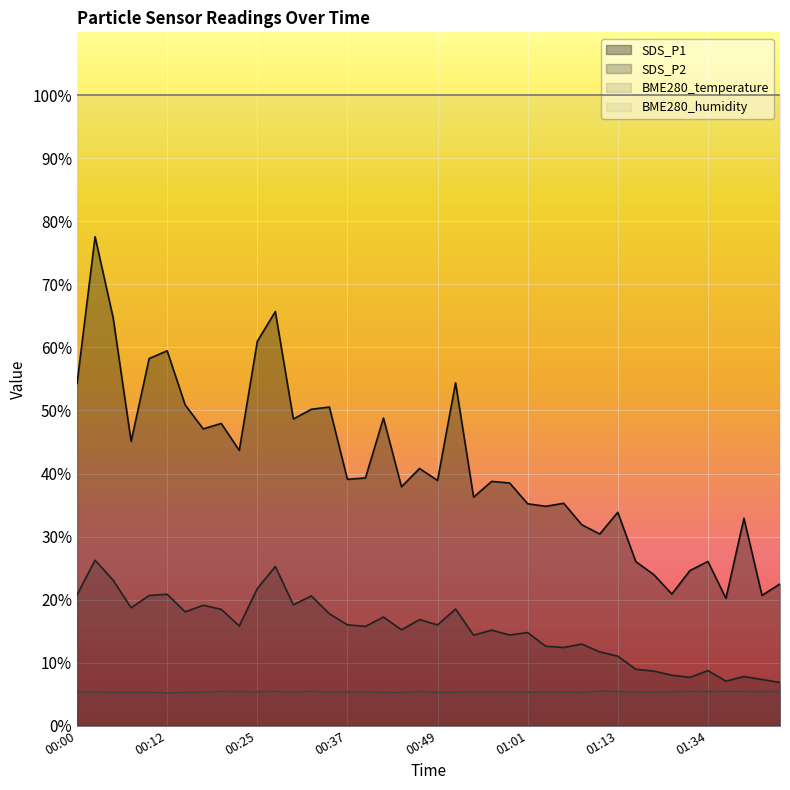

Reading left to right, transcribe all the data shown in this chart.

SDS_P1: 54.3	77.6	64.8	45.1	58.2	59.5	50.9	47.1	48.0	43.7	61.0	65.7	48.6	50.2	50.5	39.1	39.3	48.8	37.9	40.8	38.9	54.4	36.2	38.8	38.5	35.2	34.8	35.3	31.9	30.4	33.9	26.0	23.9	20.9	24.6	26.1	20.2	32.9	20.7	22.5
SDS_P2: 20.8	26.2	23.1	18.7	20.6	20.9	18.1	19.1	18.4	15.8	21.8	25.2	19.2	20.6	17.8	16.0	15.8	17.2	15.2	16.8	16.0	18.5	14.3	15.2	14.4	14.8	12.6	12.4	12.9	11.7	11.0	8.9	8.7	8.0	7.7	8.7	7.0	7.8	7.3	6.8
BME280_temperature: 5.4	5.4	5.3	5.3	5.3	5.2	5.3	5.3	5.5	5.4	5.4	5.5	5.3	5.5	5.3	5.4	5.3	5.3	5.2	5.4	5.3	5.3	5.4	5.3	5.4	5.3	5.3	5.3	5.3	5.5	5.4	5.3	5.3	5.4	5.5	5.4	5.4	5.4	5.4	5.4